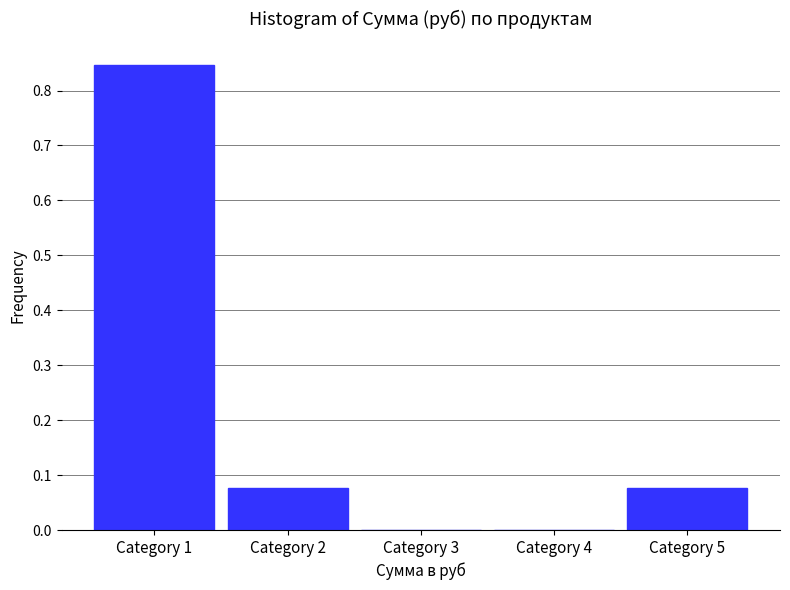

True or false: the data shows 0.0 at Category 2.

False